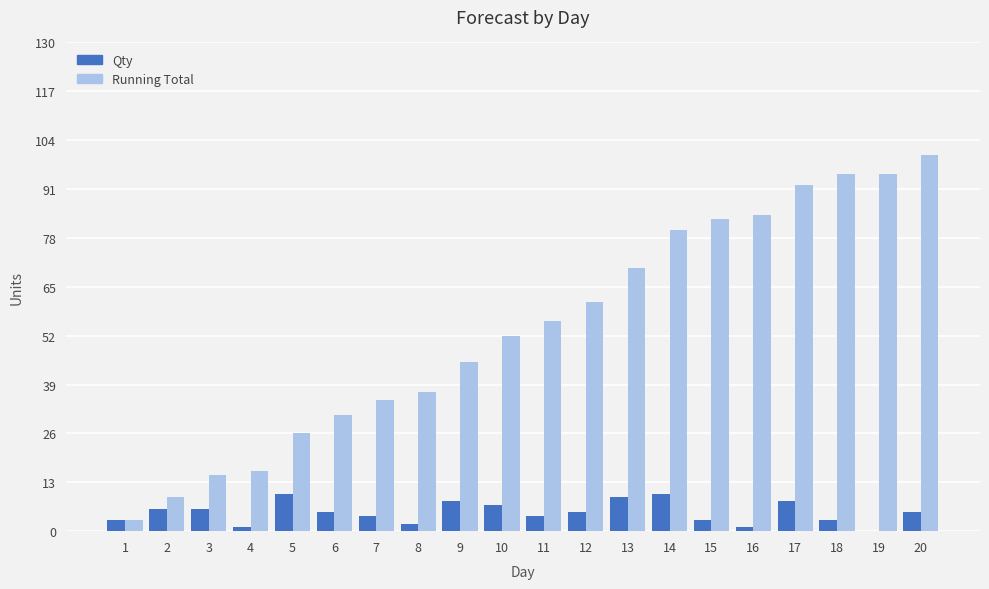

What are all the series names shown in the legend?

Qty, Running Total